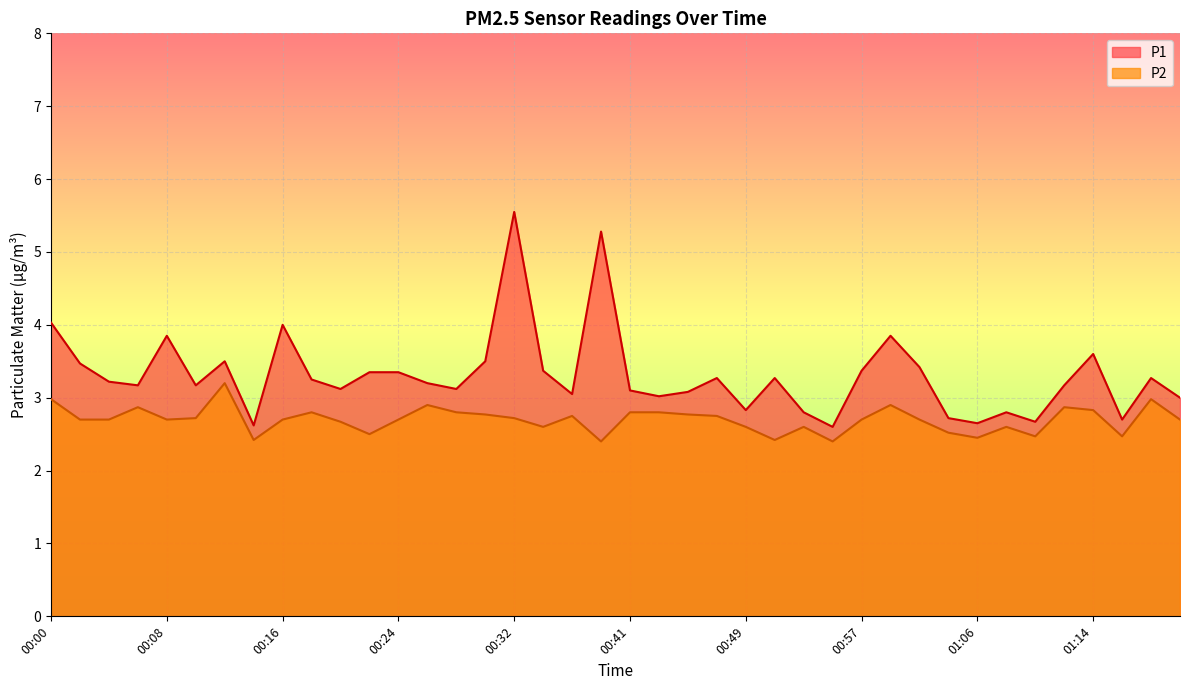

True or false: P2 and P1 cross at least once.

False